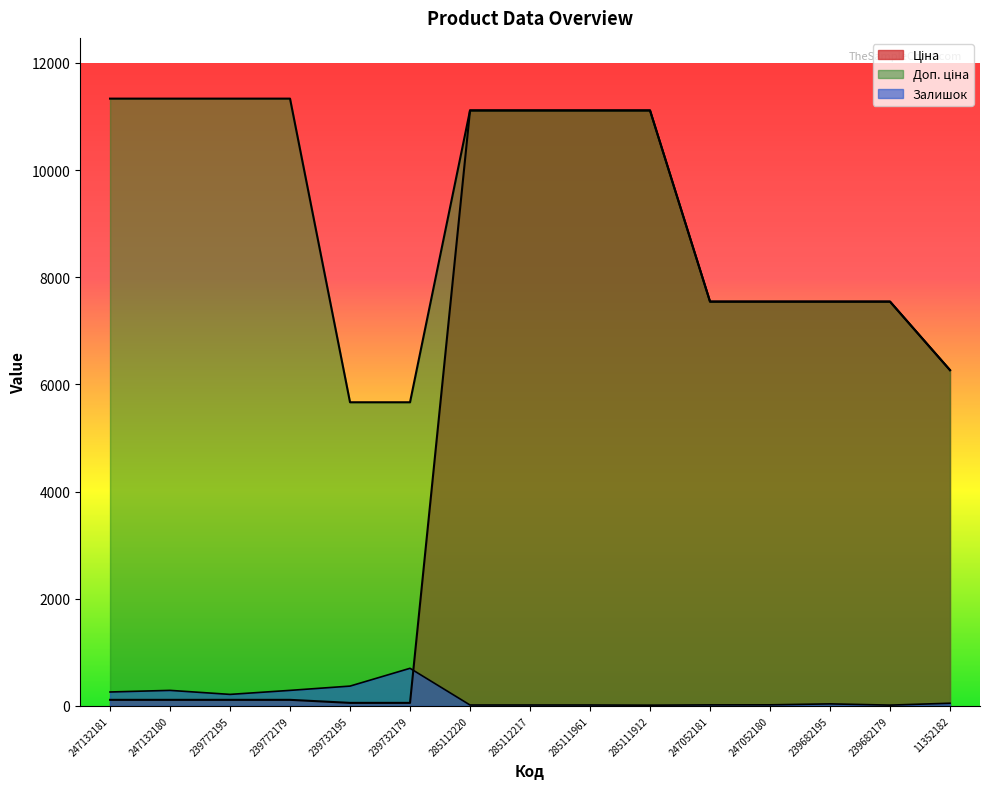

Reading left to right, transcribe all the data shown in this chart.

Ціна: 247132181=113.3	247132180=113.3	239772195=113.3	239772179=113.3	239732195=56.7	239732179=56.7	285112220=11113.6	285112217=11113.6	285111961=11113.6	285111912=11113.6	247052181=7545.9	247052180=7545.9	239682195=7545.9	239682179=7545.9	11352182=6266.7
Доп. ціна: 247132181=11334.0	247132180=11334.0	239772195=11334.0	239772179=11334.0	239732195=5667.0	239732179=5667.0	285112220=11113.6	285112217=11113.6	285111961=11113.6	285111912=11113.6	247052181=7545.9	247052180=7545.9	239682195=7545.9	239682179=7545.9	11352182=6266.7
Залишок: 247132181=260.0	247132180=290.0	239772195=215.0	239772179=290.0	239732195=370.0	239732179=702.0	285112220=17.0	285112217=17.0	285111961=17.0	285111912=14.0	247052181=19.0	247052180=20.0	239682195=38.0	239682179=15.0	11352182=50.0